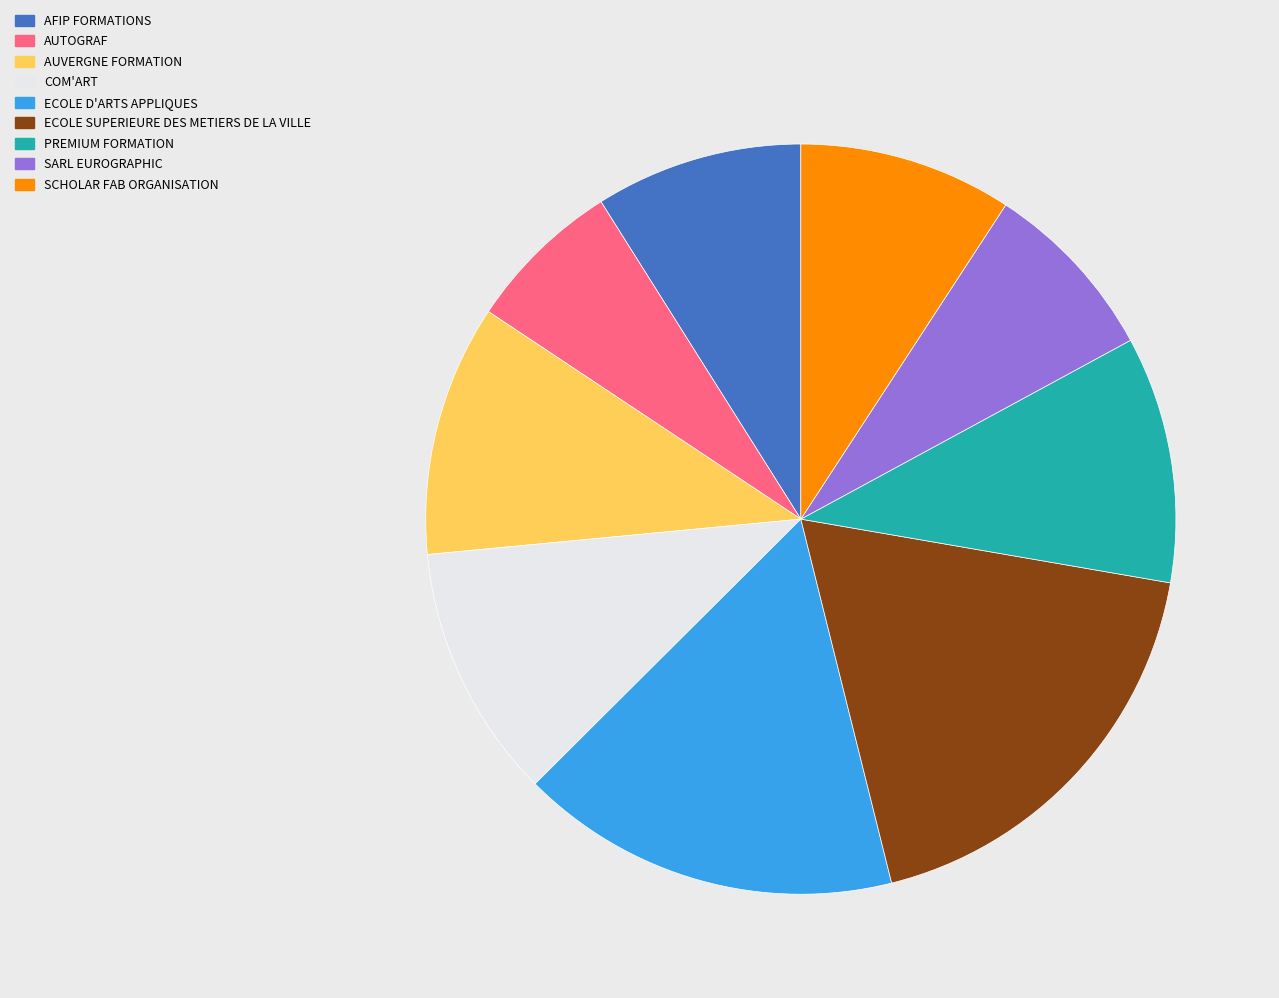

Combined, do ECOLE D'ARTS APPLIQUES and COM'ART account for over 50%?

No